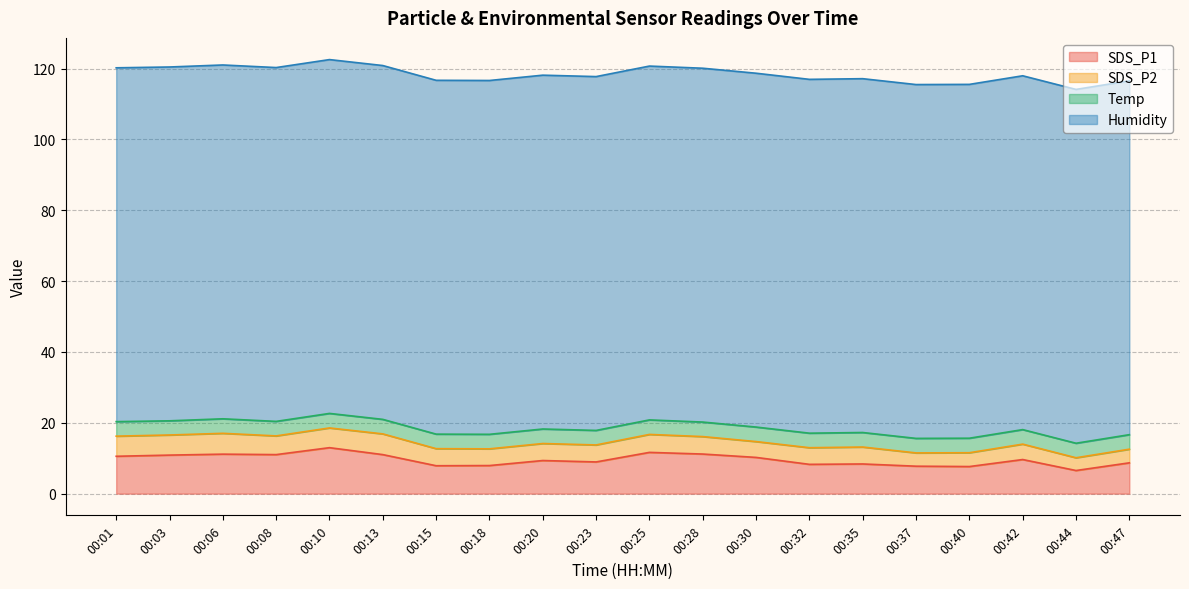

What is the value of the Humidity point at the 11th from the left?

99.9